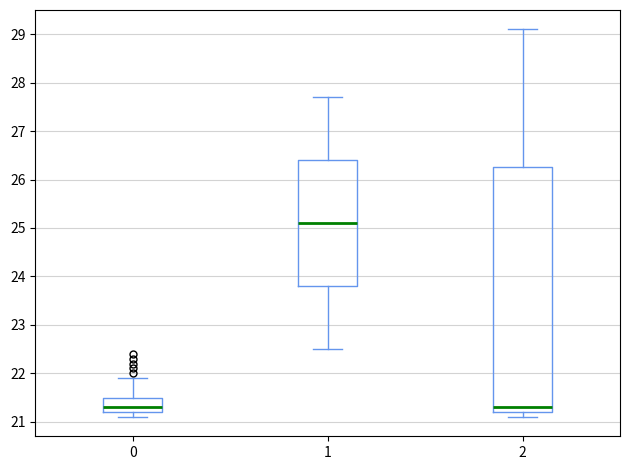

Reading left to right, read every box against the y-axis: the position of its median line, the range the box covers, and the ends of its whiskers. The values are not printed on the chart, so give them approximately, as read against the axis.

0: median 21.3, box 21.2 to 21.5, whiskers 21.1 to 21.9
1: median 25.1, box 23.8 to 26.4, whiskers 22.5 to 27.7
2: median 21.3, box 21.2 to 26.3, whiskers 21.1 to 29.1